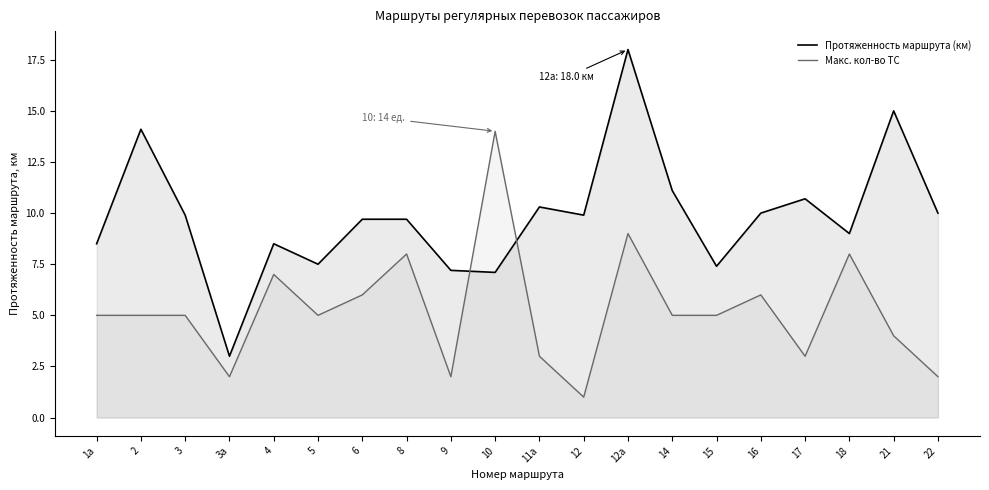

In Макс. кол-во ТС, how many points are lower than both neighbors (excluding endpoints)?

5